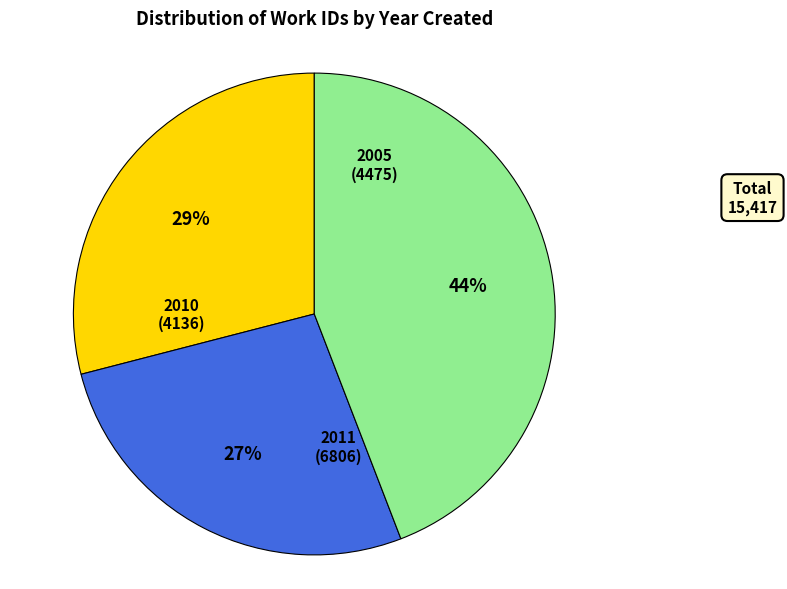

To the nearest percent, what is the average slice percentage?

33%